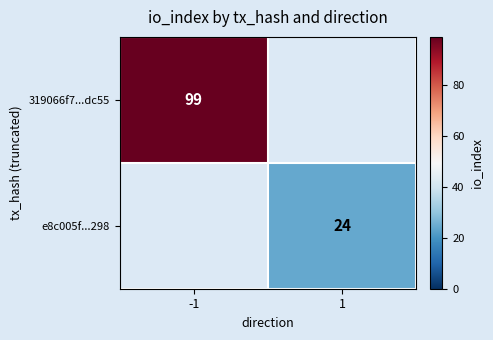

Is it true that e8c005f...298 equals 24 at 1?

True